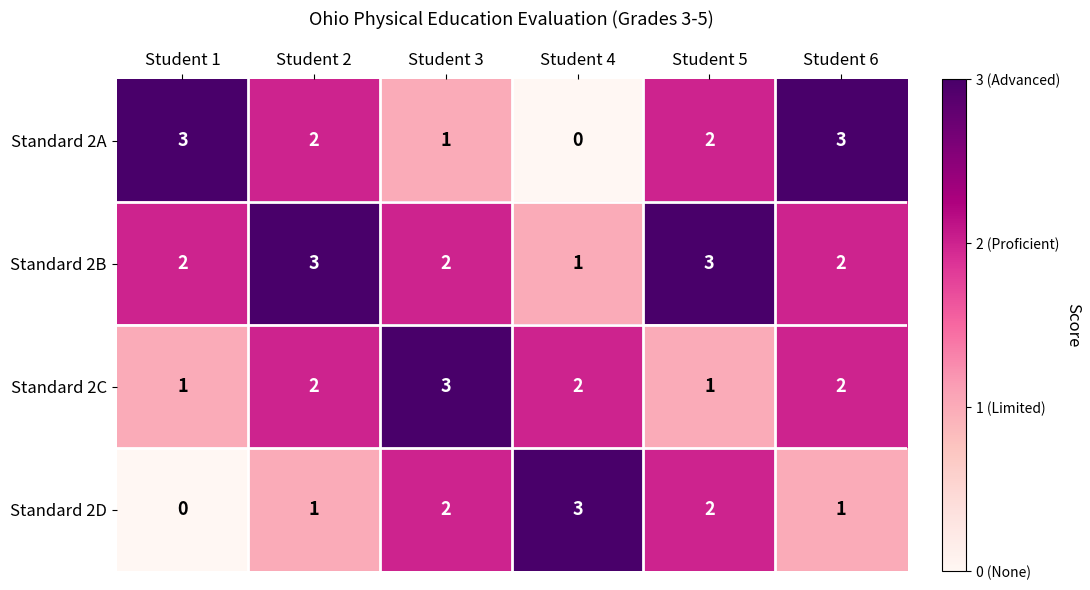

Which series has the largest total across all categories?

Standard 2B